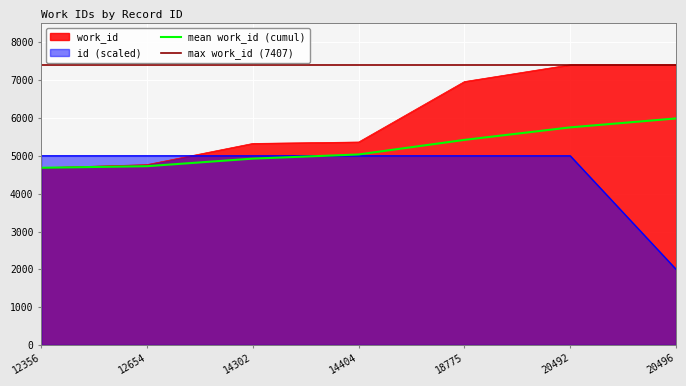

At which category does the chart reach its minimum across all series?

12356